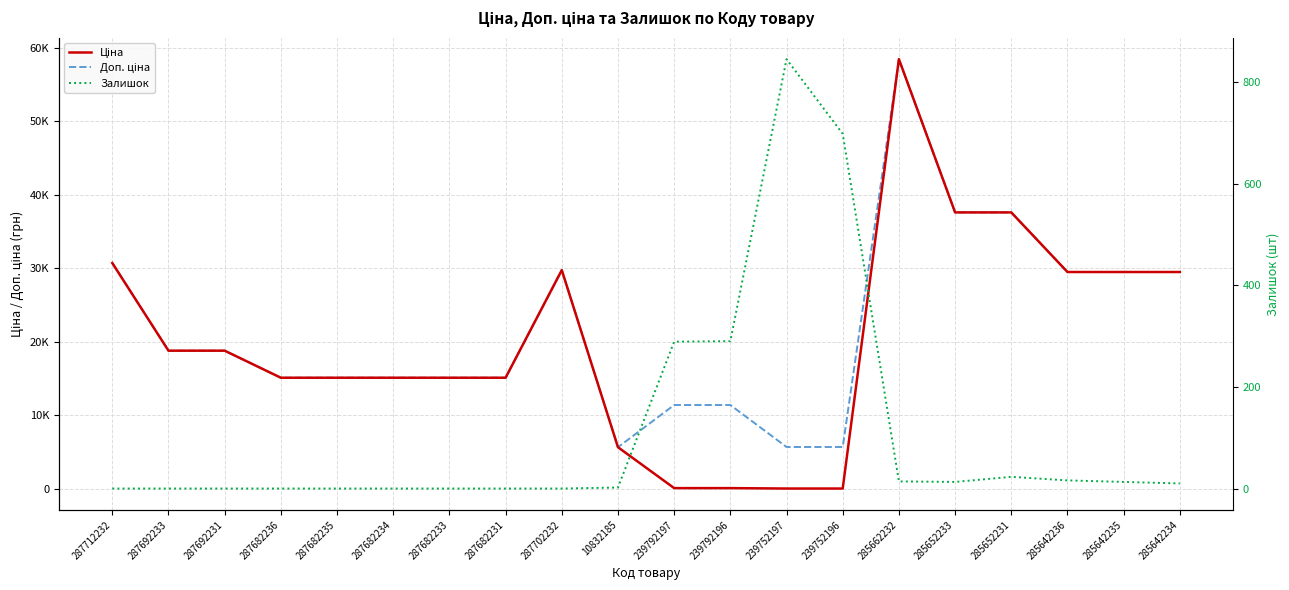

At which label does Залишок reach its minimum?

287712232